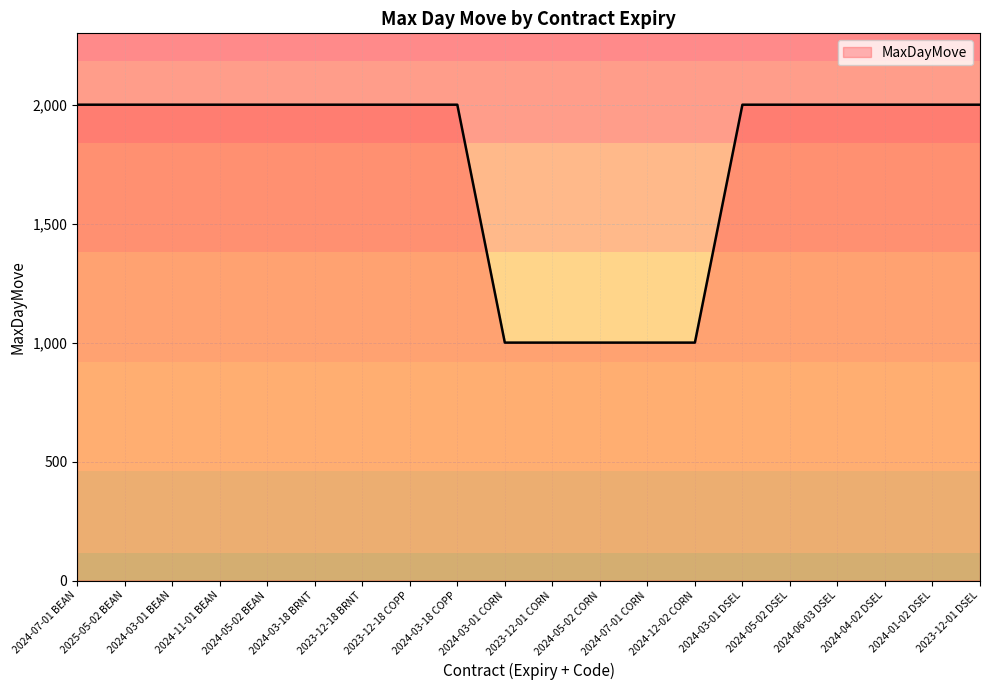

True or false: the data shows 916 at 2024-03-01 DSEL.

False